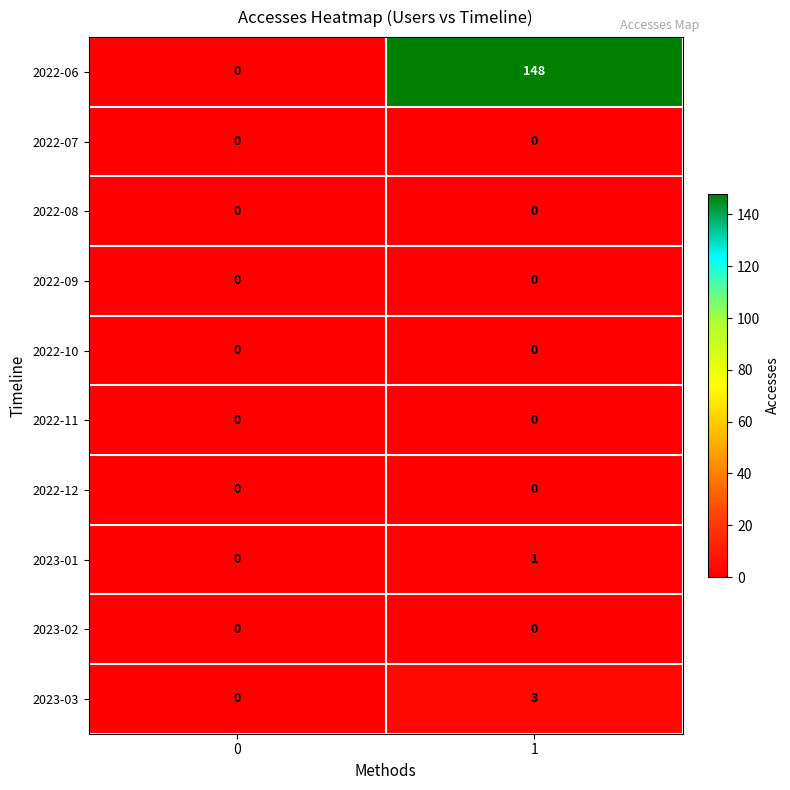

Reading left to right, what are all the values shown in this chart?

2022-06: 0=0	1=148
2022-07: 0=0	1=0
2022-08: 0=0	1=0
2022-09: 0=0	1=0
2022-10: 0=0	1=0
2022-11: 0=0	1=0
2022-12: 0=0	1=0
2023-01: 0=0	1=1
2023-02: 0=0	1=0
2023-03: 0=0	1=3